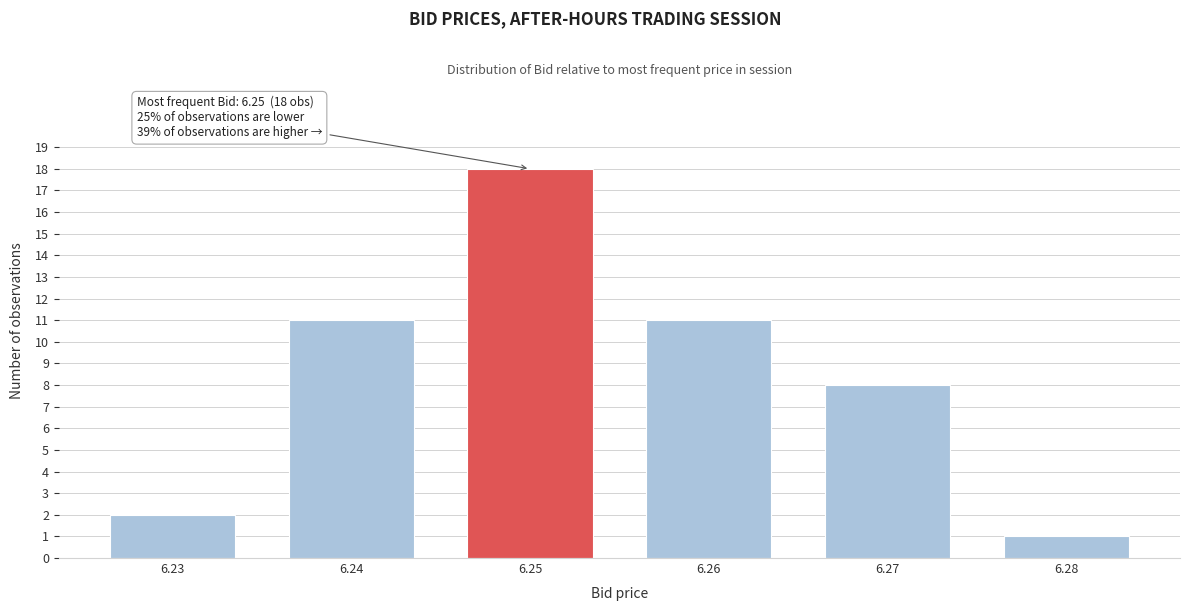

Reading left to right, extract all data points from this chart.

6.23=2	6.24=11	6.25=18	6.26=11	6.27=8	6.28=1